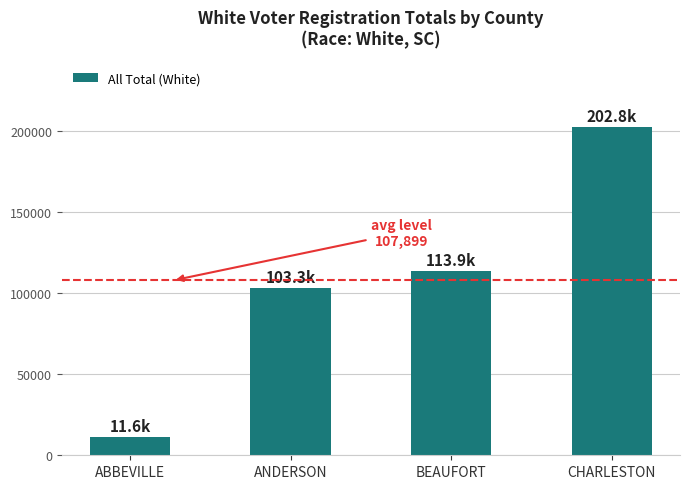

The chart shows a value of 202819 at CHARLESTON. True or false?

True